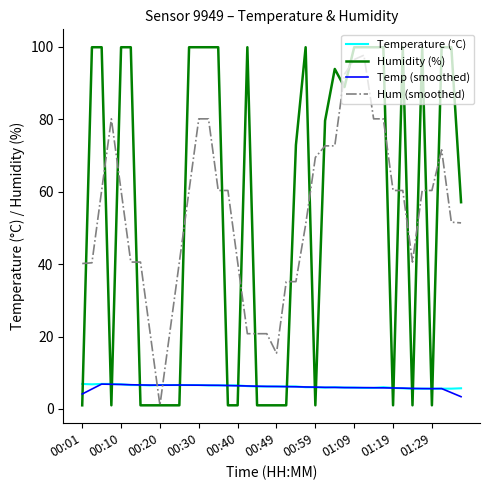

What is the difference between the second highest and second lowest values in the Hum (smoothed) series?

81.1